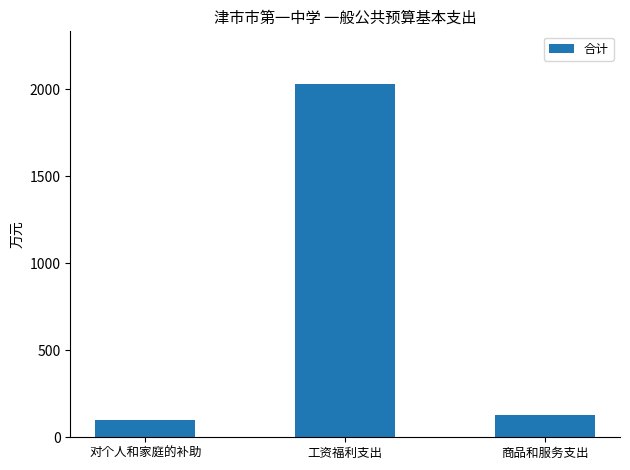

Reading left to right, list all the values displayed in this chart.

98.6	2029.5	128.7